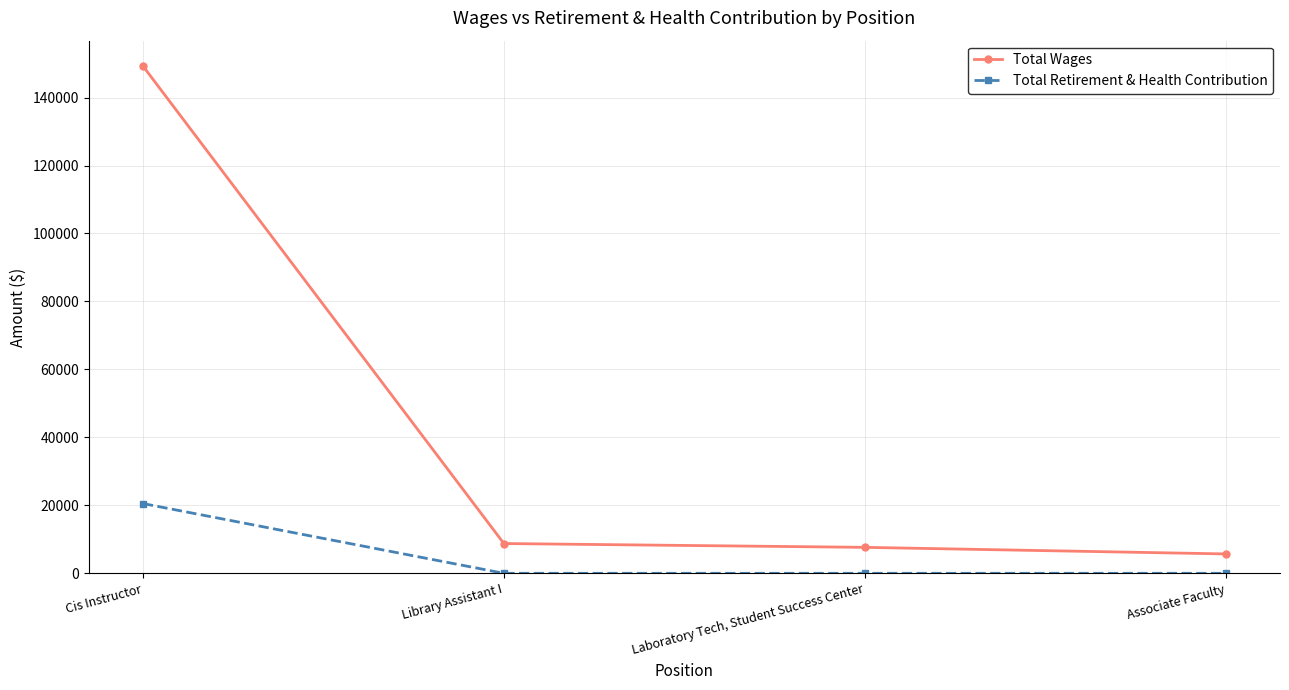

How many values in the Total Wages series are below 8763?

2